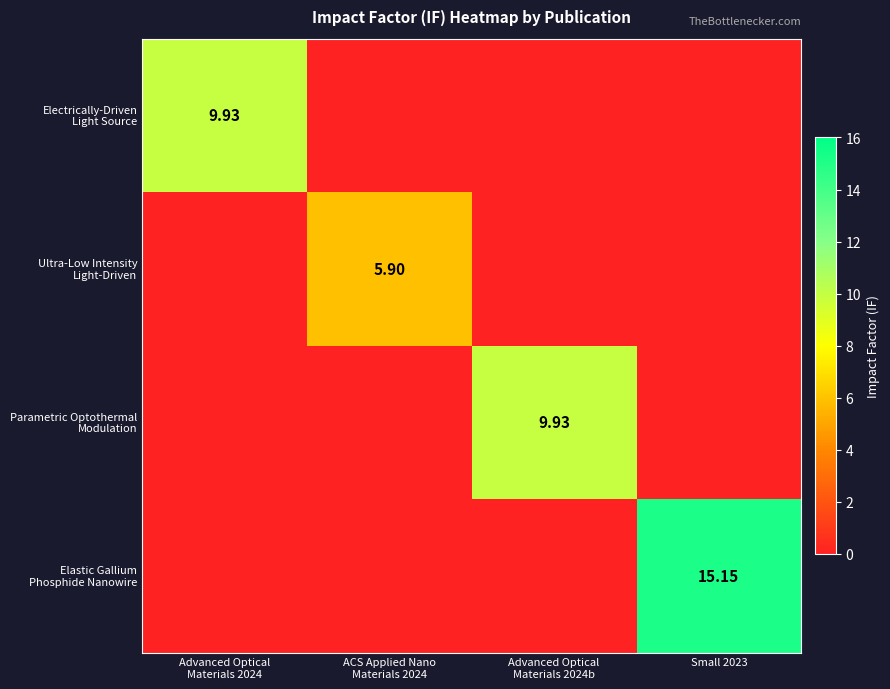

At which label is Electrically-Driven Light Source closest to 4?

ACS Applied Nano Materials 2024